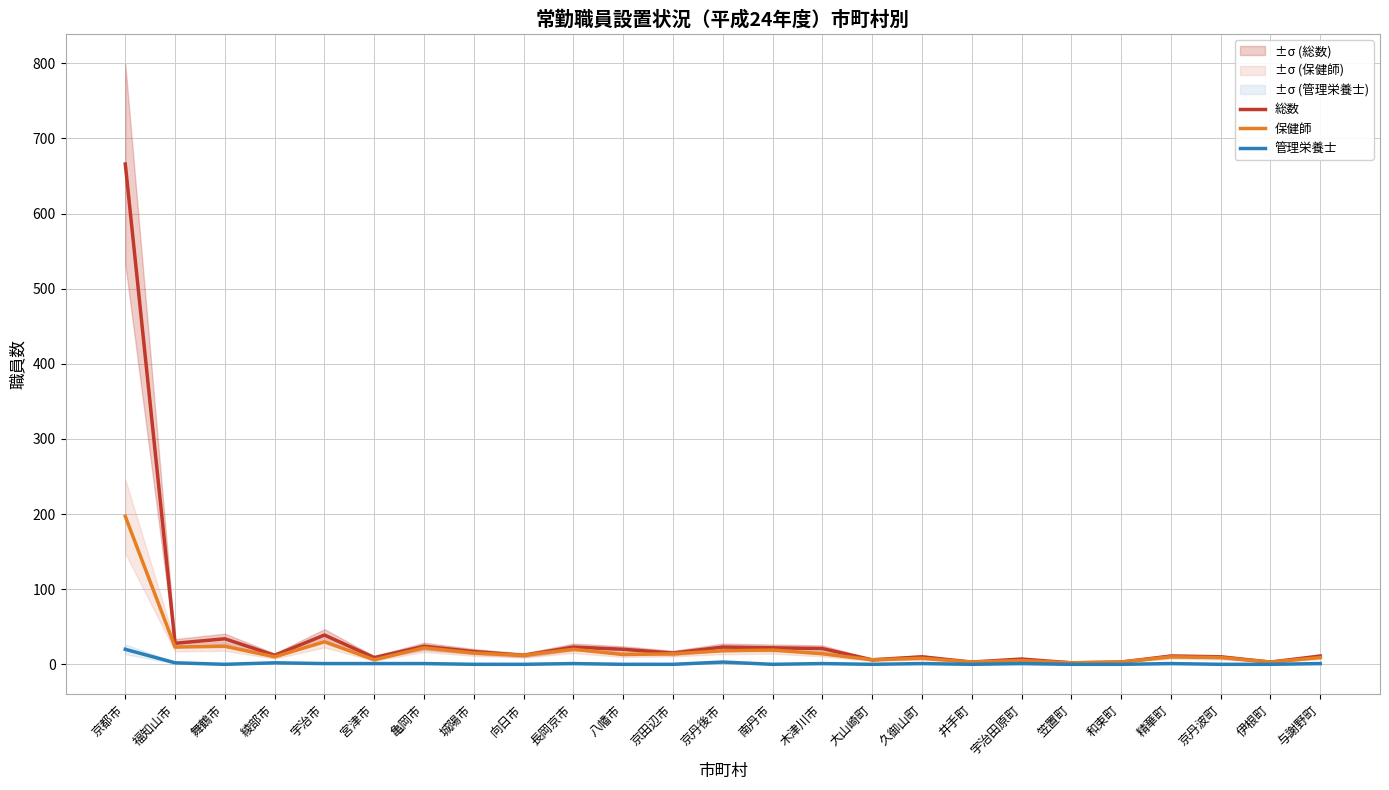

True or false: 総数 and 管理栄養士 intersect in this chart.

False